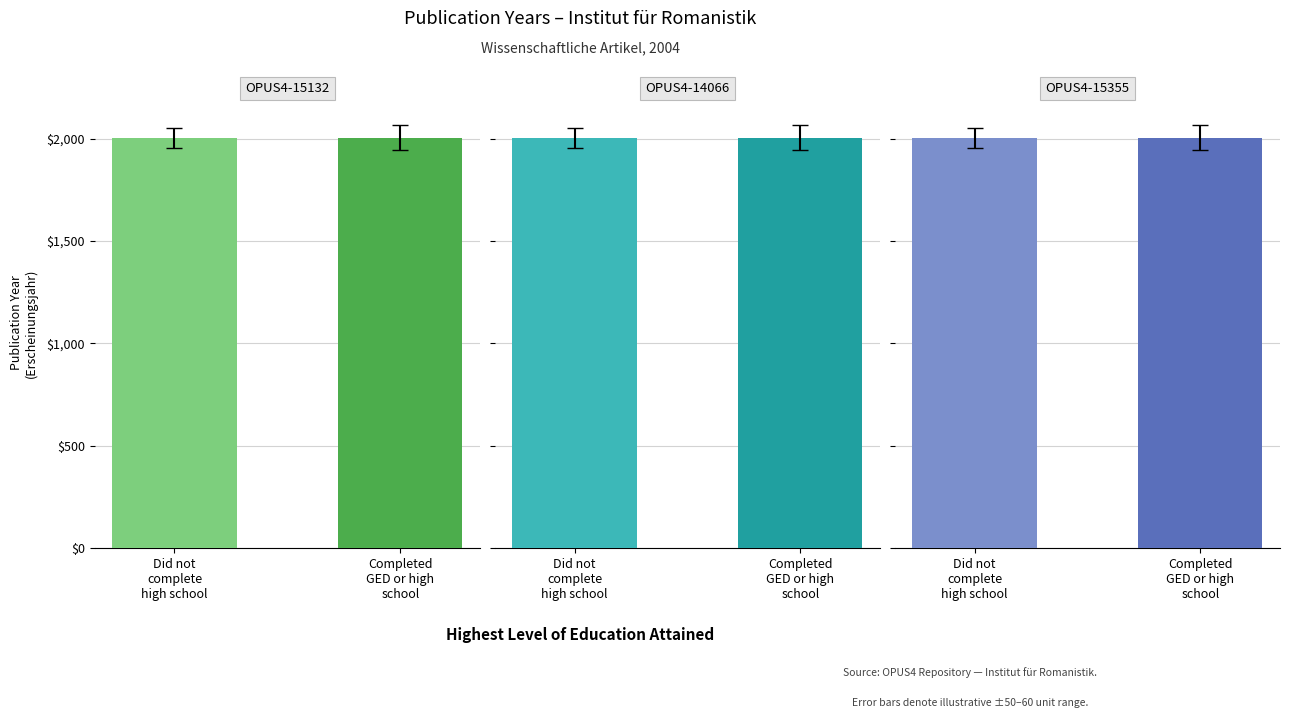

What is the difference between the maximum and minimum values in the OPUS4-14066 series?

1